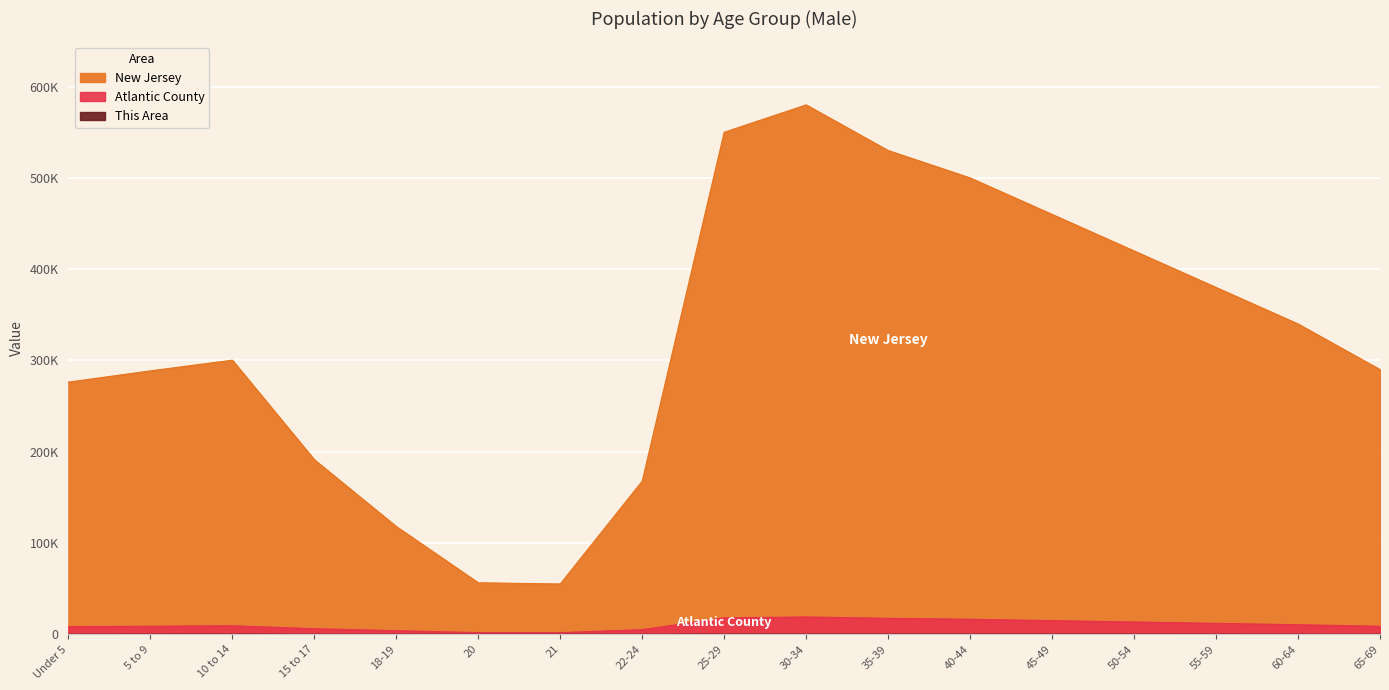

List the labels in order of New Jersey value, smallest first.

21, 20, 18-19, 22-24, 15 to 17, Under 5, 5 to 9, 65-69, 10 to 14, 60-64, 55-59, 50-54, 45-49, 40-44, 35-39, 25-29, 30-34